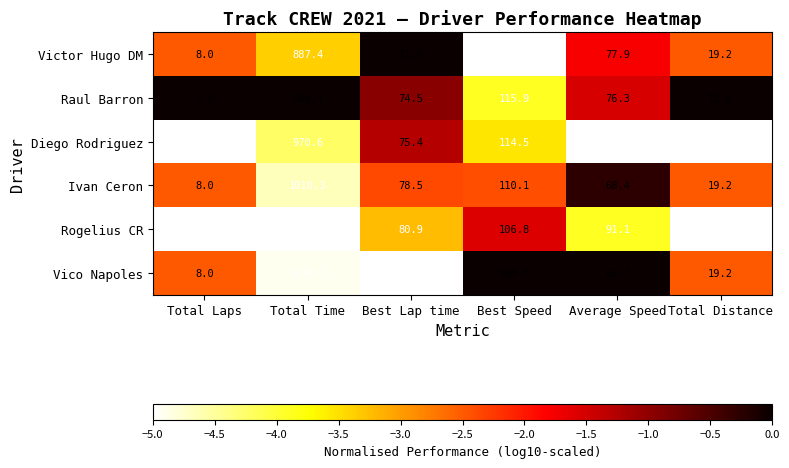

At which category does the chart reach its peak across all series?

Total Time